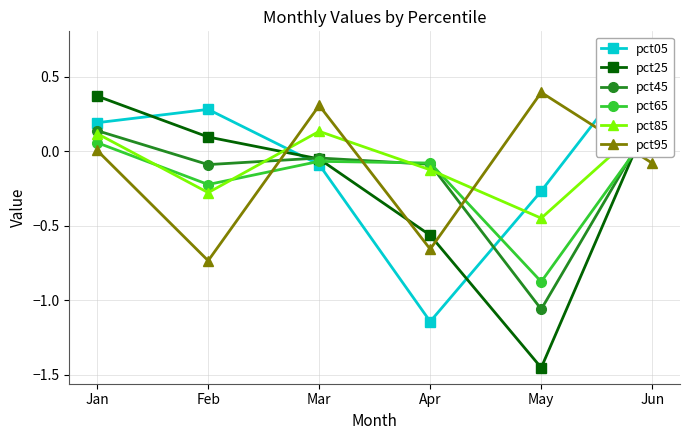

How many interior local peaks does the pct95 series have?

2